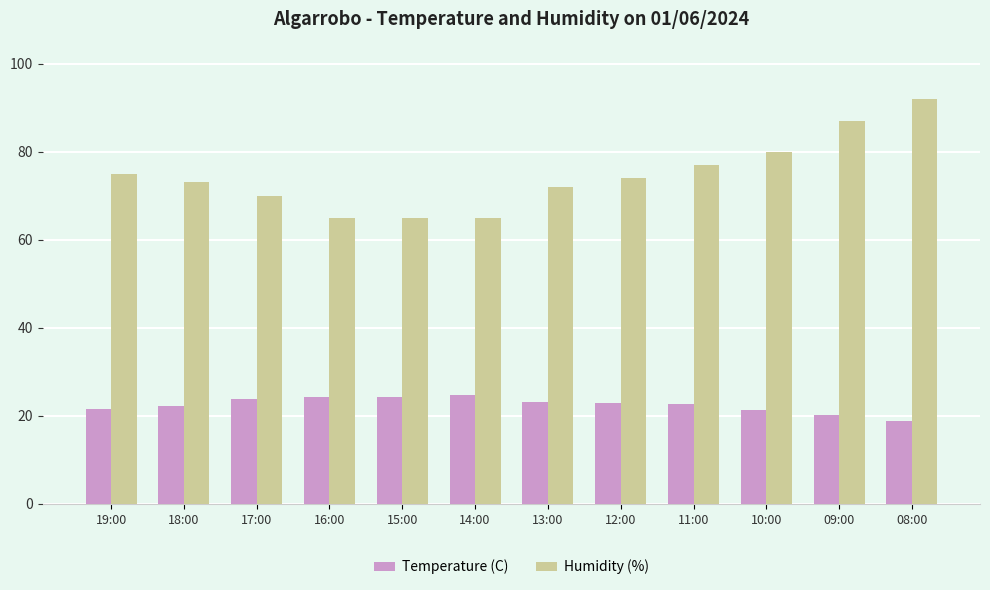

What is the sum of the Humidity (%) values at 19:00 and 08:00?

167.0